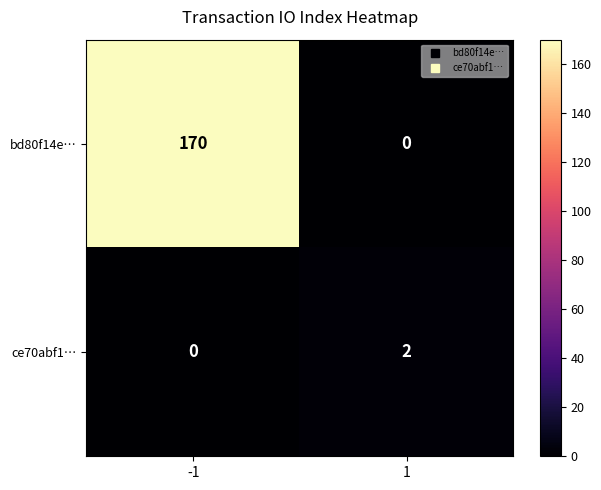

Rank the series by their maximum value, from lowest to highest.

ce70abf1…, bd80f14e…